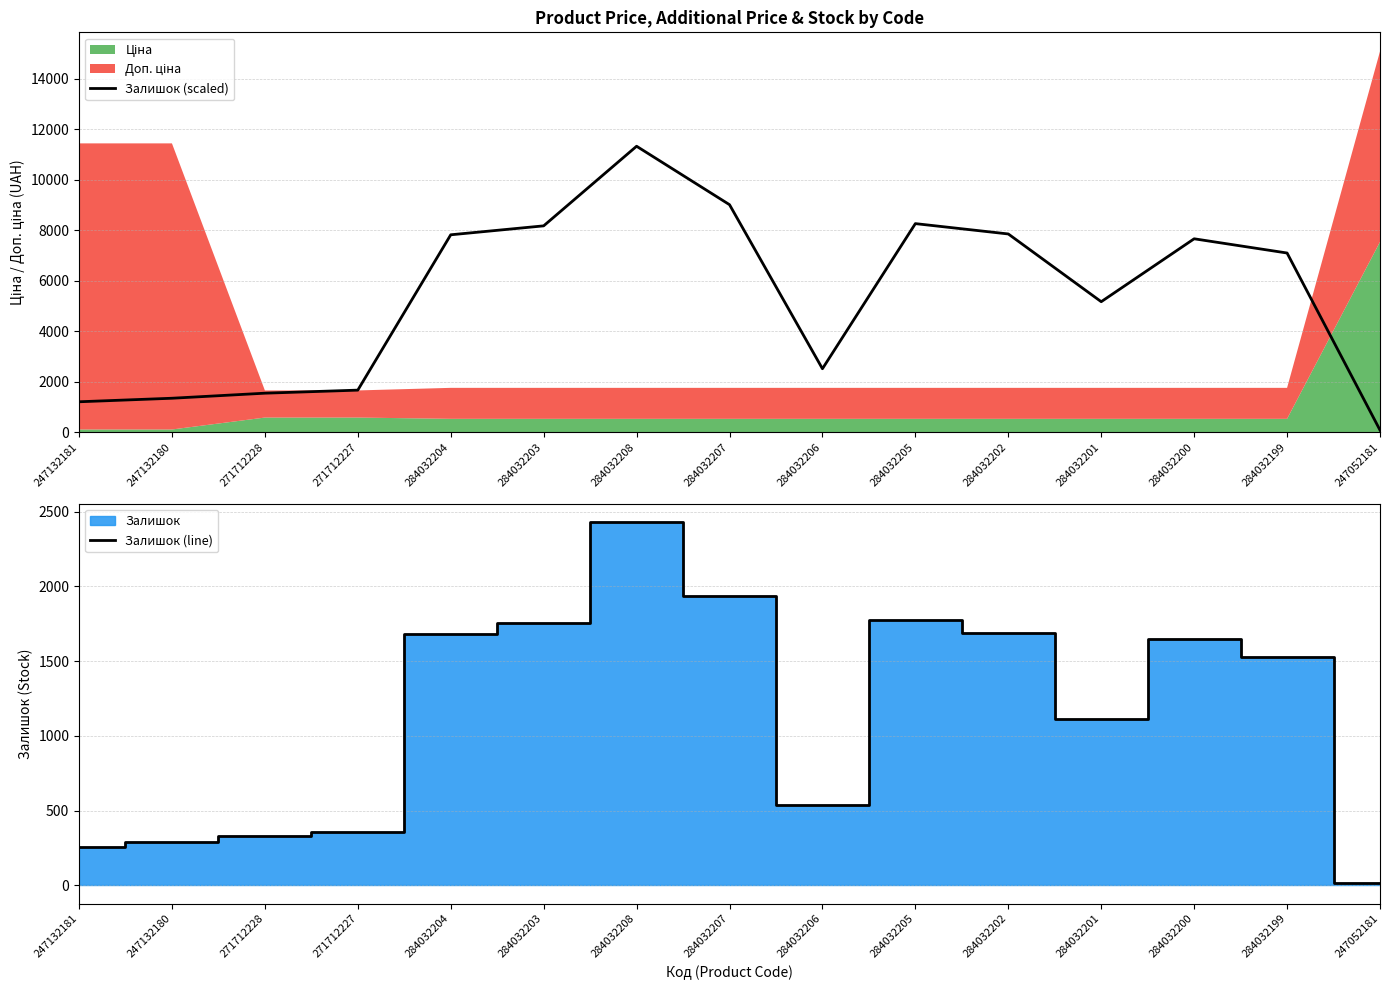

True or false: Залишок (line) and Залишок (scaled) intersect in this chart.

False